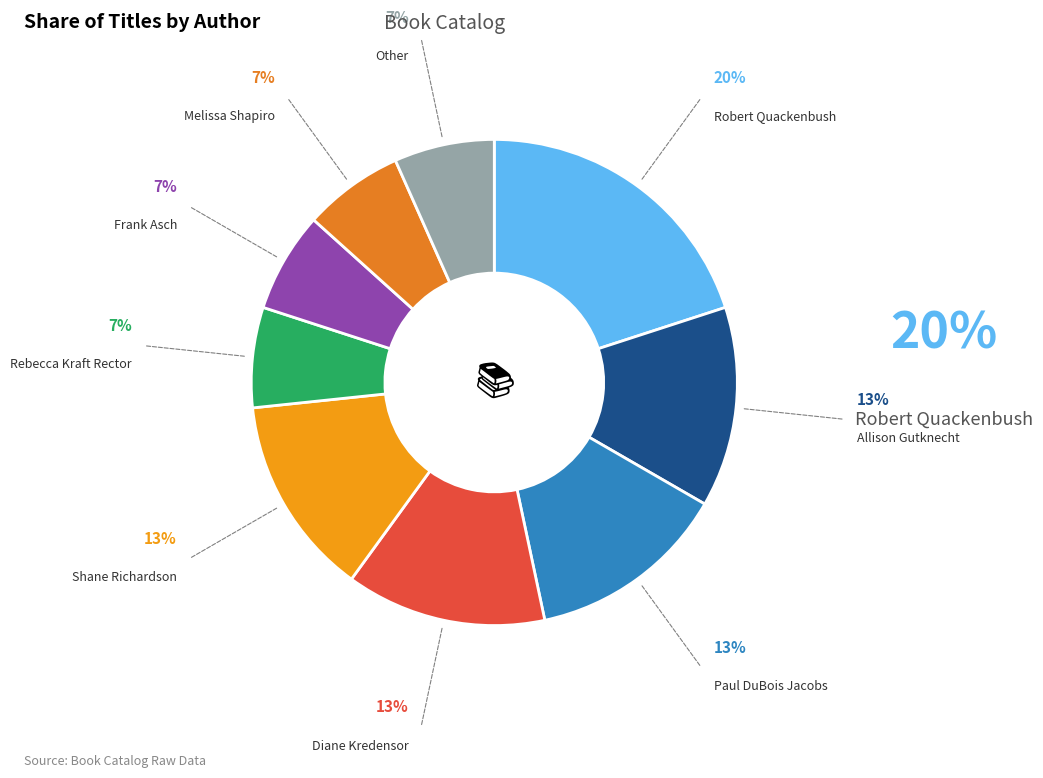

To the nearest percent, what is the average slice percentage?

11%